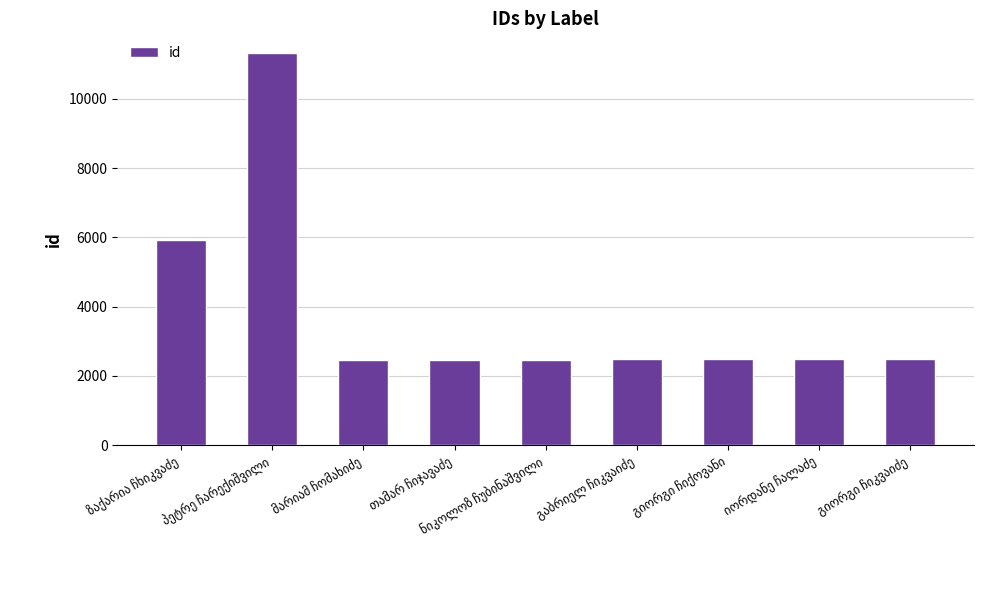

What is the value of the 2nd bar from the left?

11329